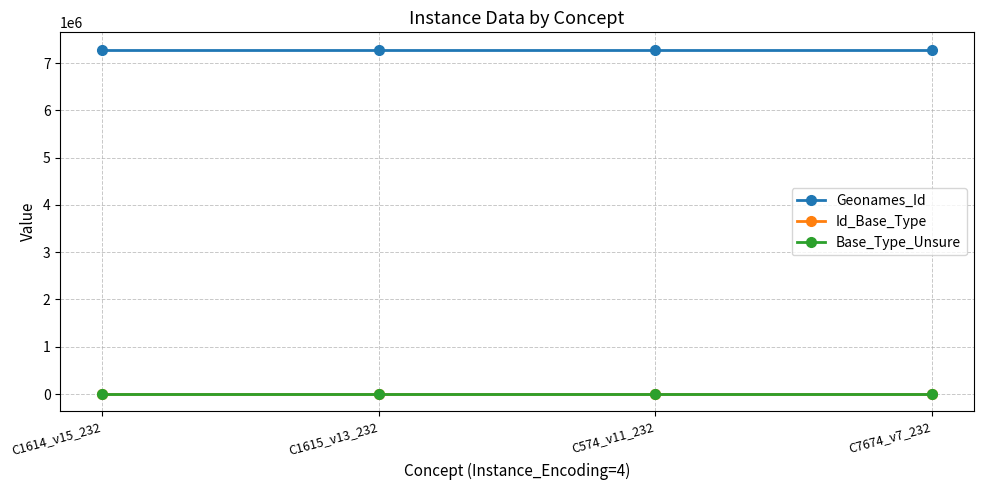

What is the value of the Geonames_Id point at the 2nd from the left?

7285321